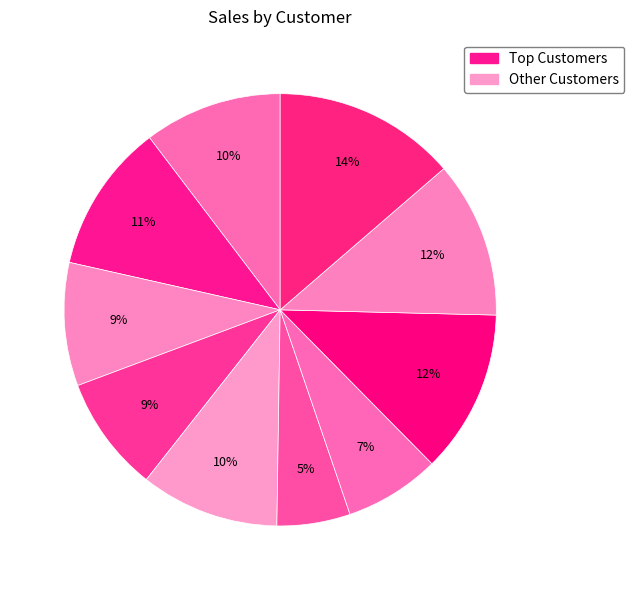

To the nearest percent, what is the average slice percentage?

10%